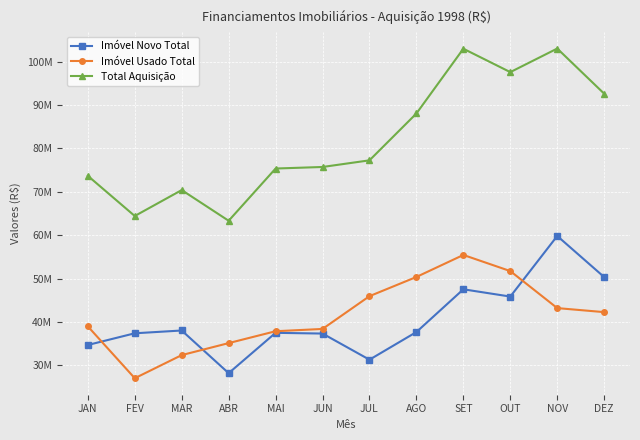

True or false: Imóvel Usado Total has a value of 92643145 at SET.

False